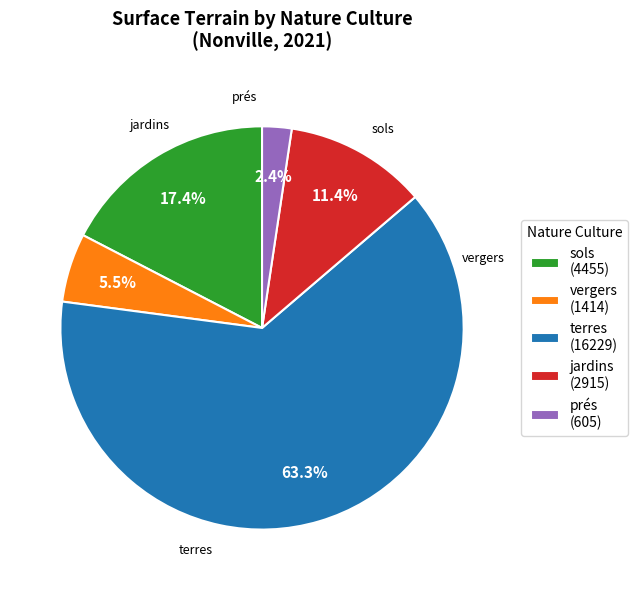

How much of the chart is everything except jardins (2915)?

88.6%